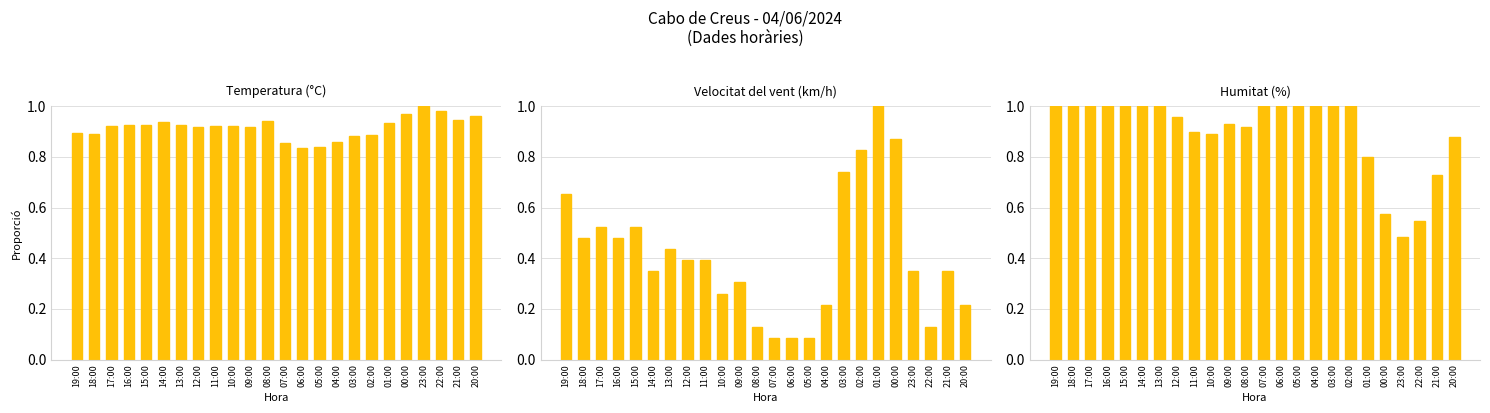

List the series in order of their peak value, lowest first.

Temperatura (°C), Velocitat del vent (km/h), Humitat (%)